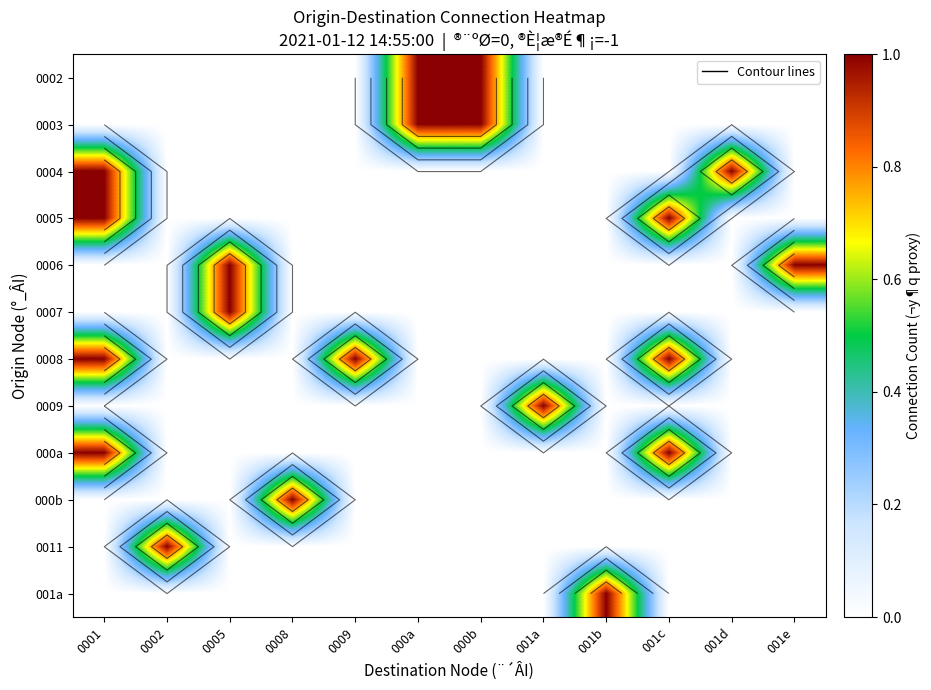

What is the greatest value displayed?

1